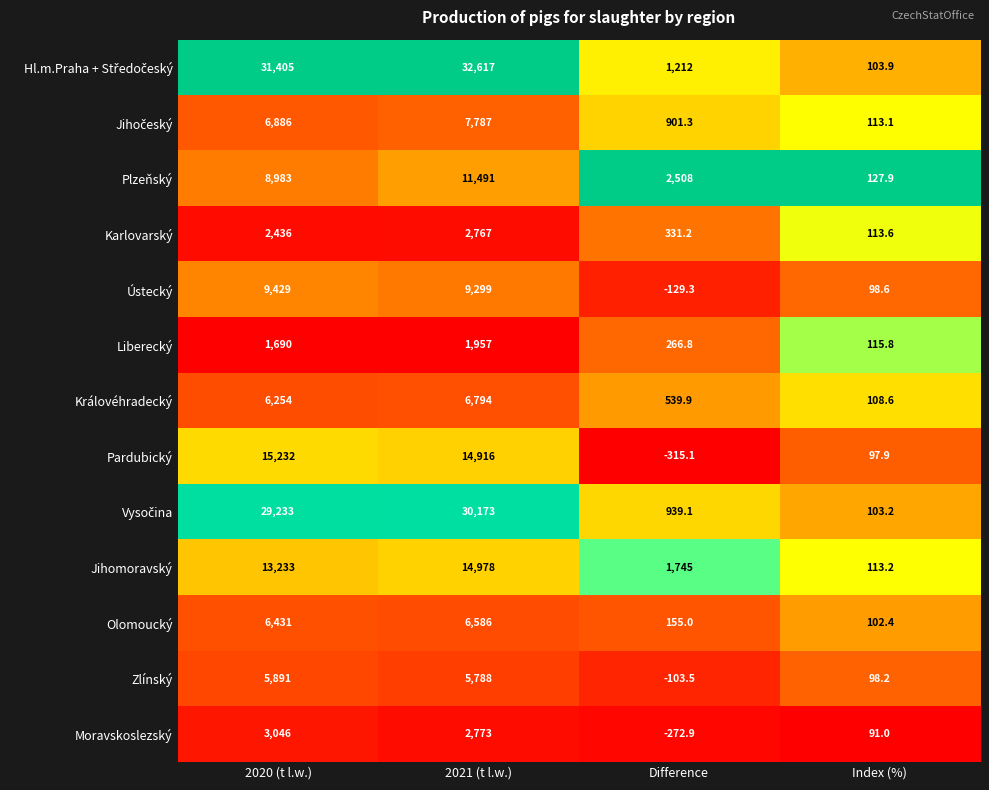

What is the difference between the highest and lowest values at Index (%)?

36.9